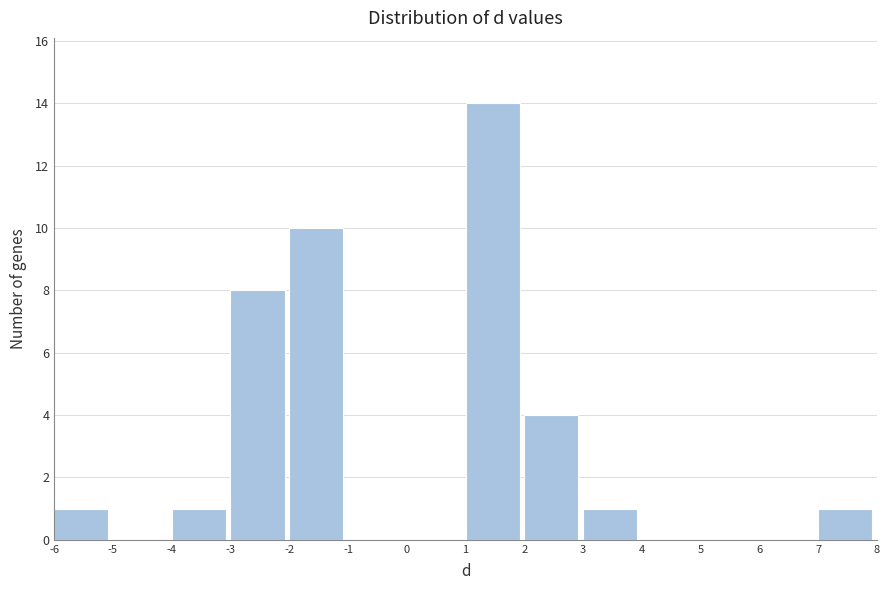

How tall is the bar that spans -6 to -5 on the x-axis? The values are not printed on the chart, so give them approximately, as read against the axis.

1